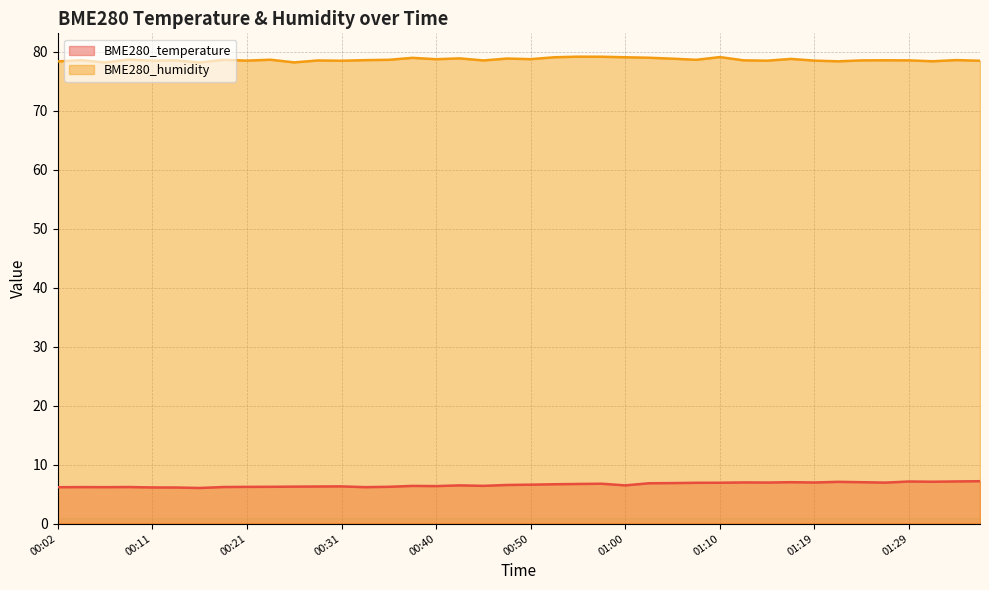

Which series has the largest total across all categories?

BME280_humidity